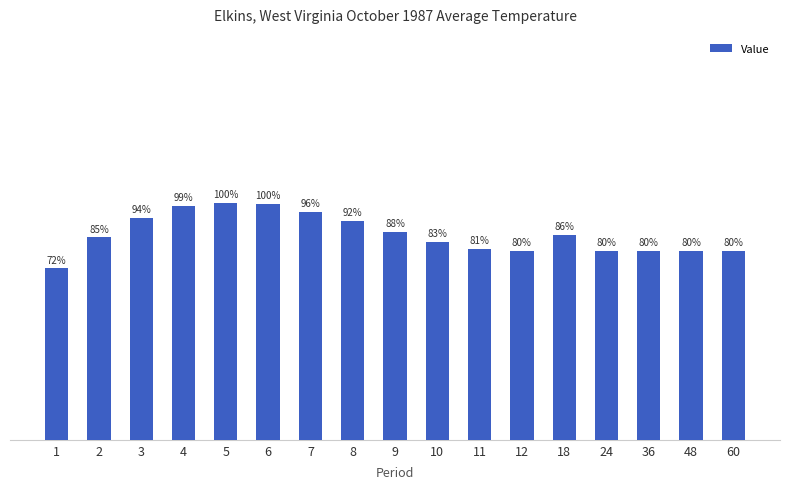

Does the chart contain any negative values?

No